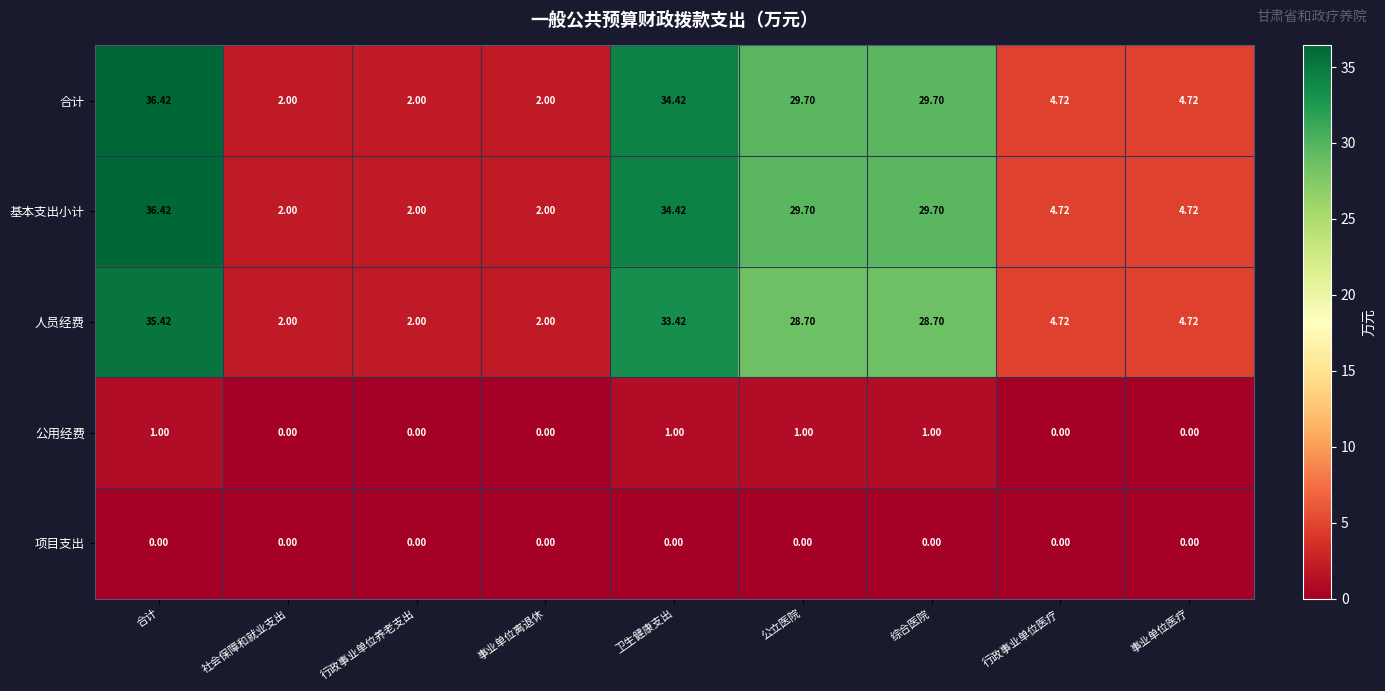

Where does the 基本支出小计 series first go above 4?

合计